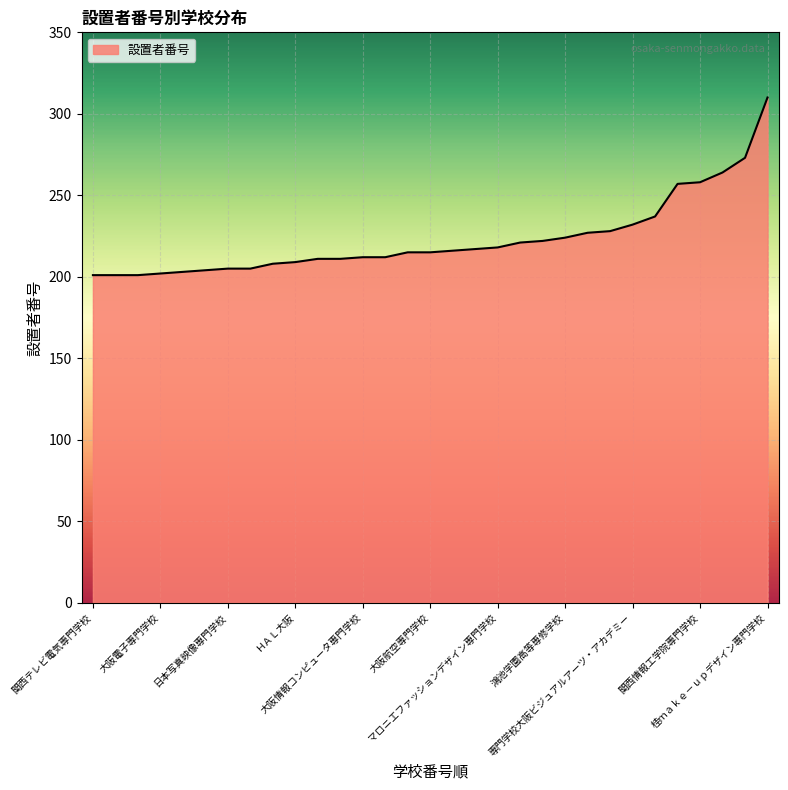

How many lines are shown in the chart?

1